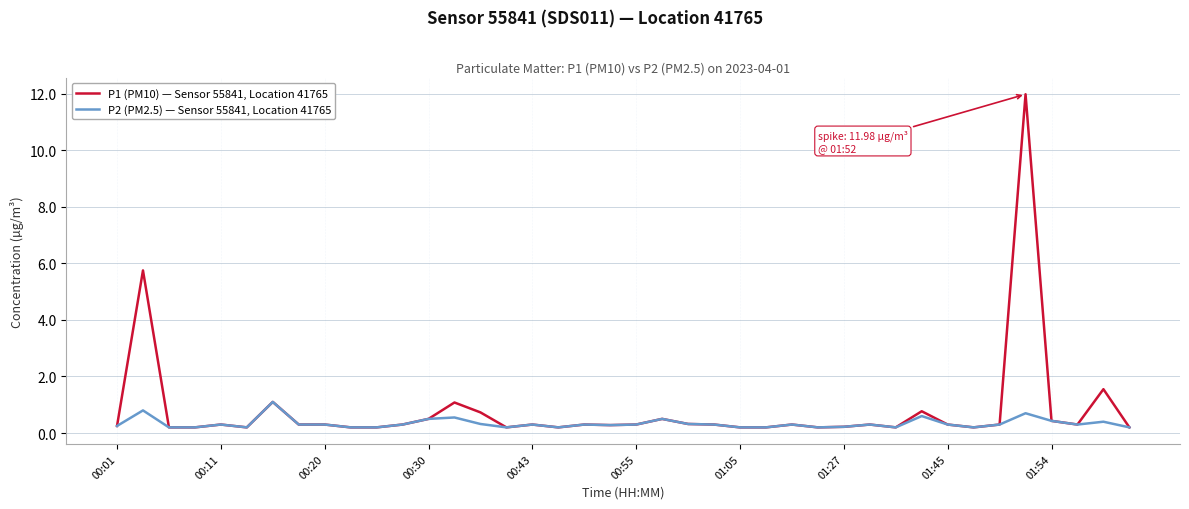

True or false: P1 (PM10) — Sensor 55841, Location 41765 has more than 2 points higher than both neighbors.

True